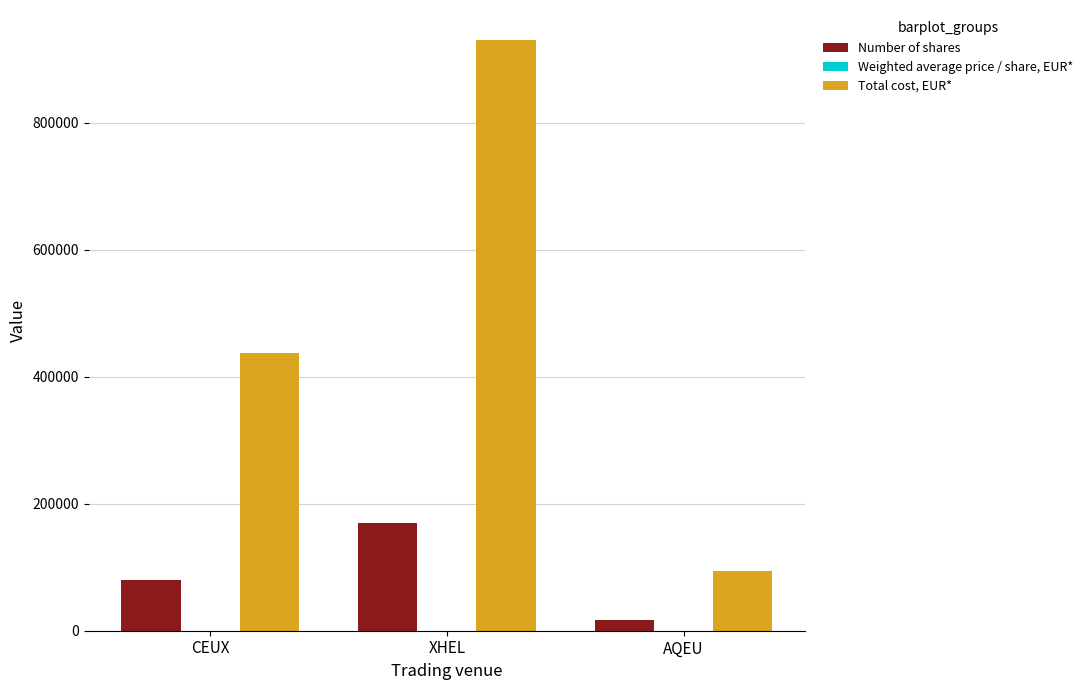

What is the highest value of the Total cost, EUR* series?

931437.8